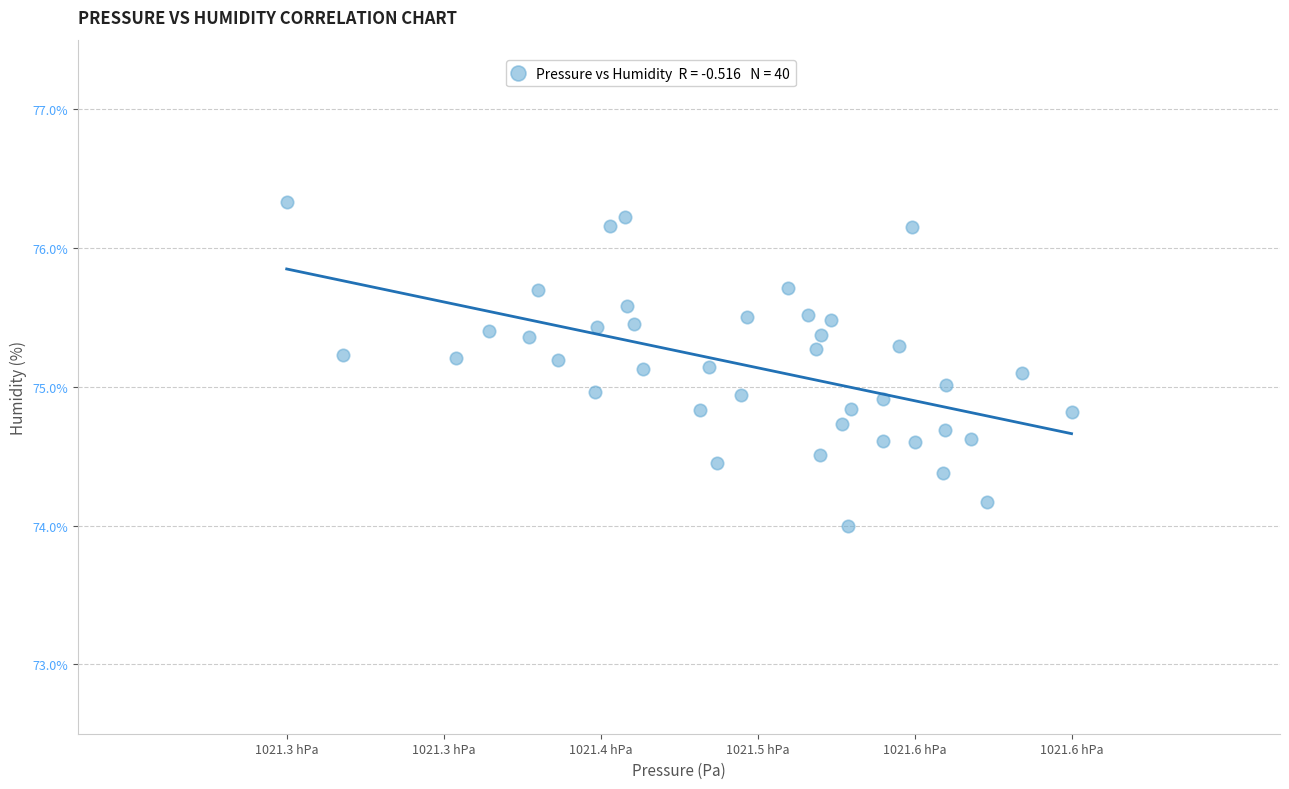

What is the range of X values (max minus min)?

37.6